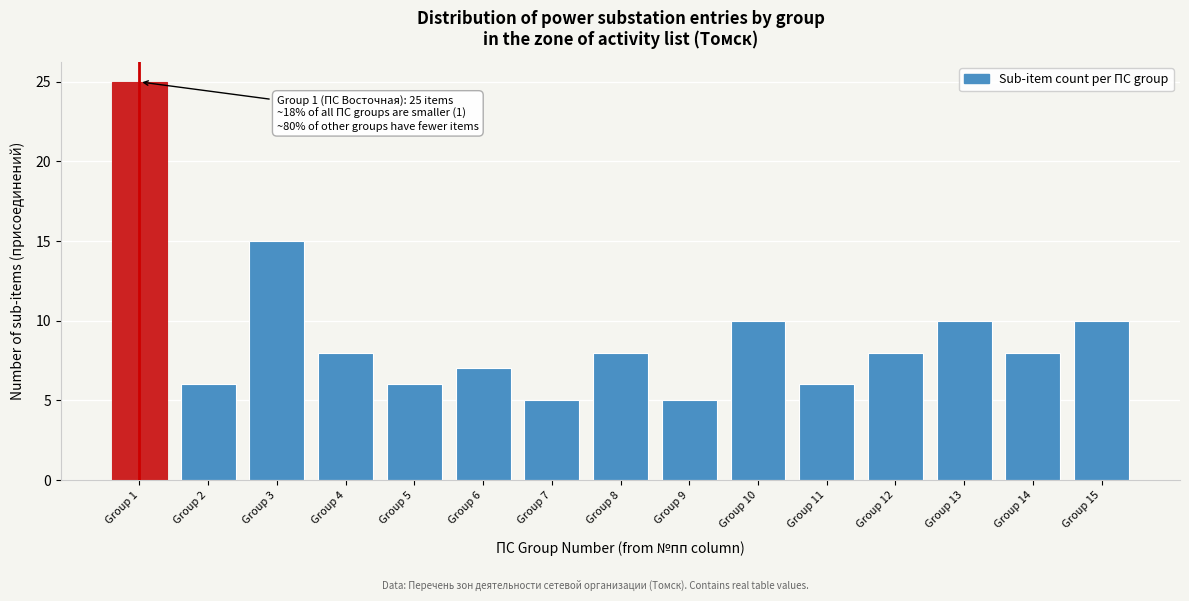

Reading right to left, list all the values displayed in this chart.

Group 15=10	Group 14=8	Group 13=10	Group 12=8	Group 11=6	Group 10=10	Group 9=5	Group 8=8	Group 7=5	Group 6=7	Group 5=6	Group 4=8	Group 3=15	Group 2=6	Group 1=25